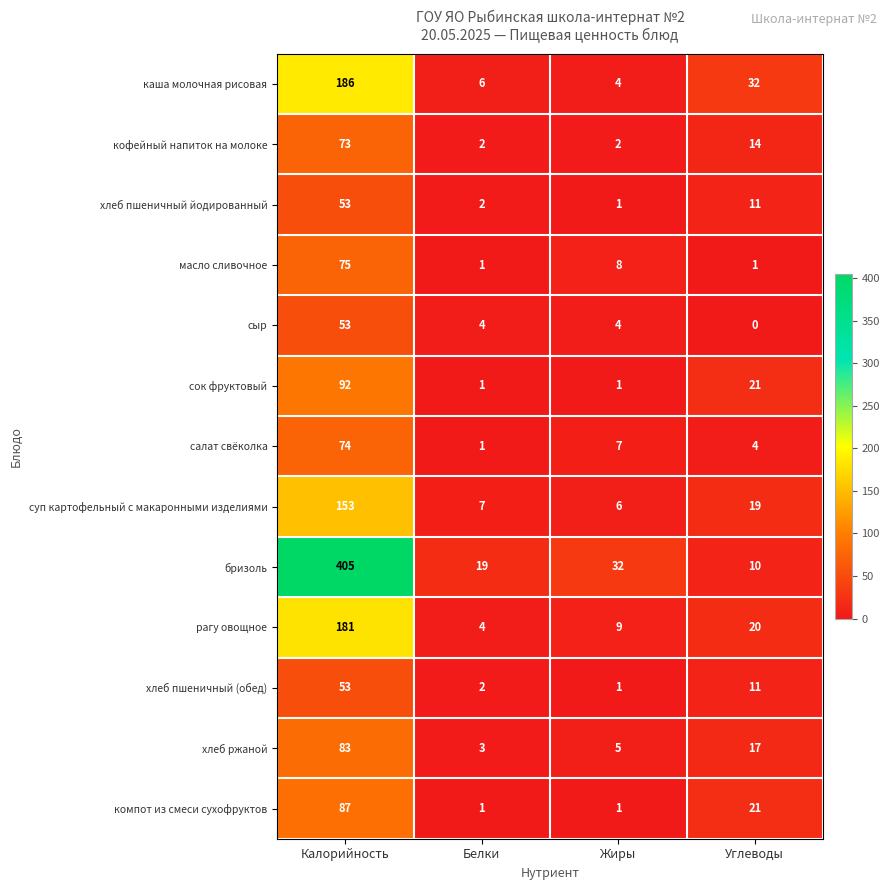

Between Калорийность and Белки, which series saw the biggest shift?

бризоль